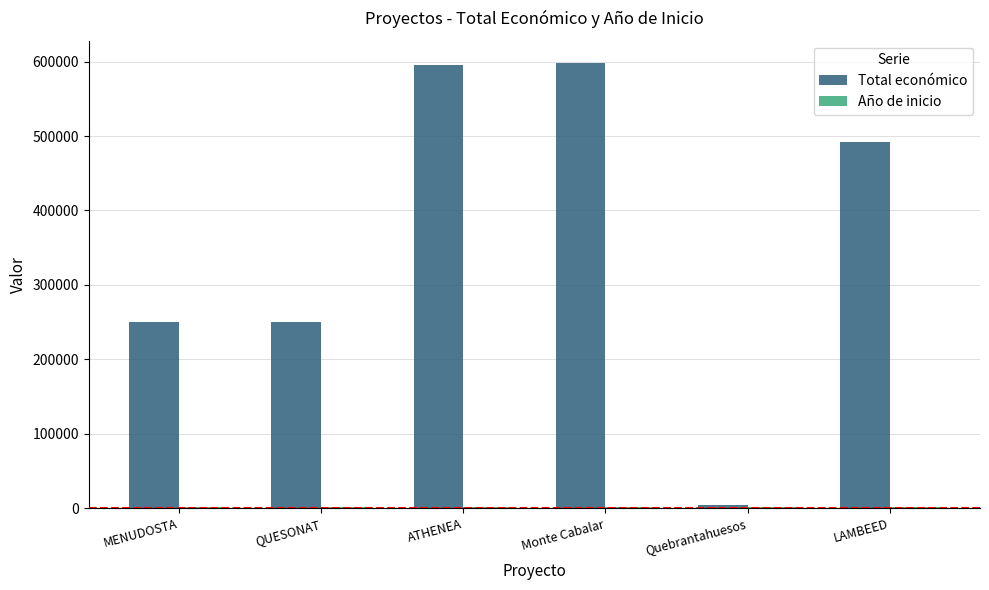

Between MENUDOSTA and Monte Cabalar, which series saw the biggest shift?

Total económico